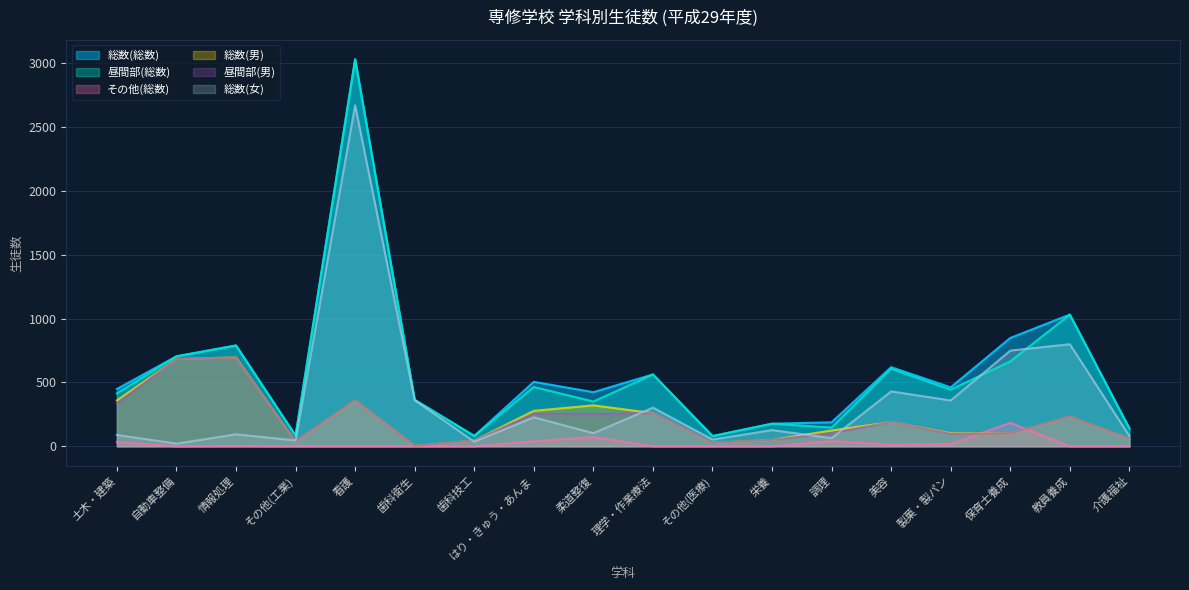

What position from the right is 製菓・製パン?

4